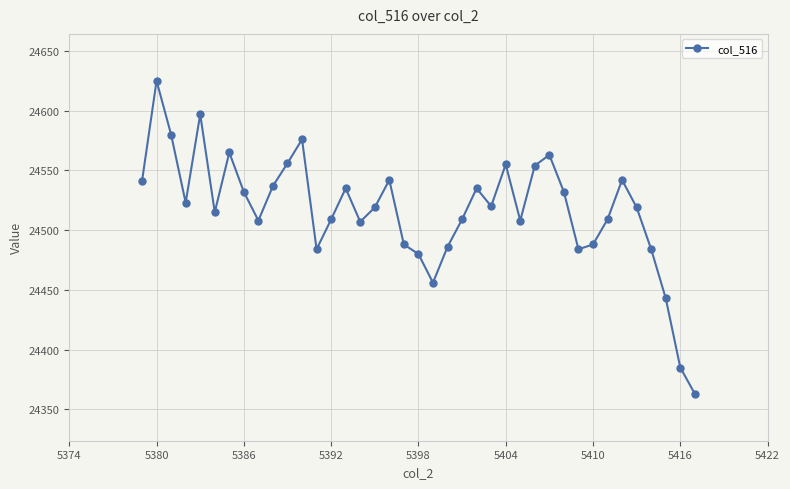

What is the sum of all values?

956154